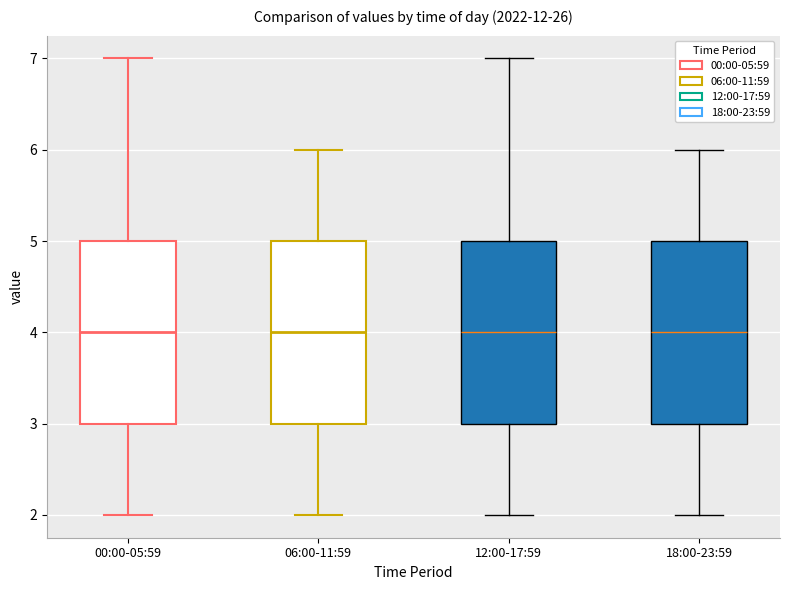

Reading left to right, read every box against the y-axis: the position of its median line, the range the box covers, and the ends of its whiskers. The values are not printed on the chart, so give them approximately, as read against the axis.

00:00-05:59: median 4, box 3 to 5, whiskers 2 to 7
06:00-11:59: median 4, box 3 to 5, whiskers 2 to 6
12:00-17:59: median 4, box 3 to 5, whiskers 2 to 7
18:00-23:59: median 4, box 3 to 5, whiskers 2 to 6